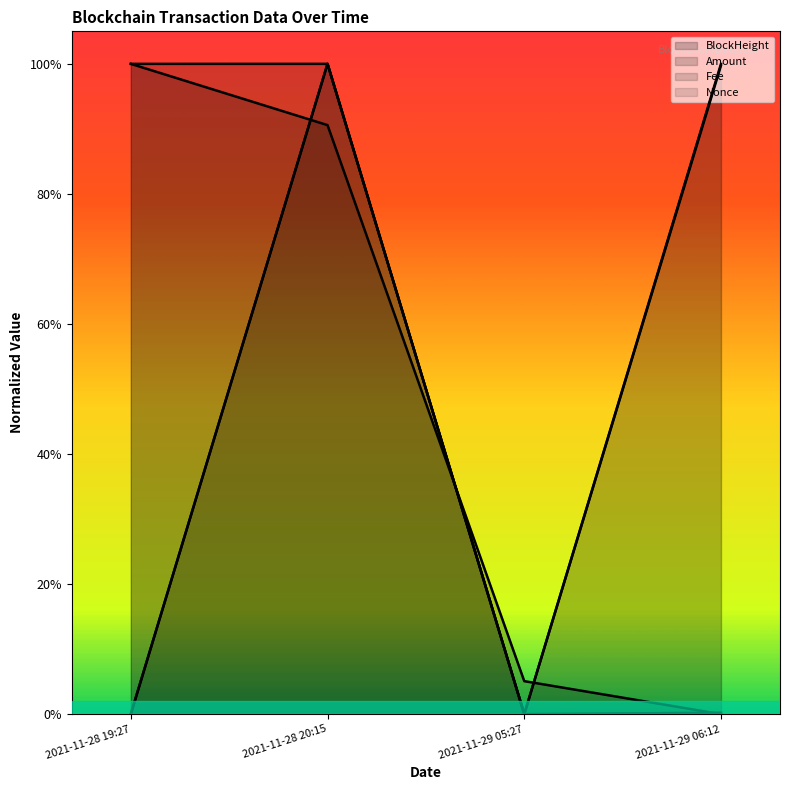

Between 2021-11-29 05:27 and 2021-11-28 19:27, which is larger?

2021-11-28 19:27